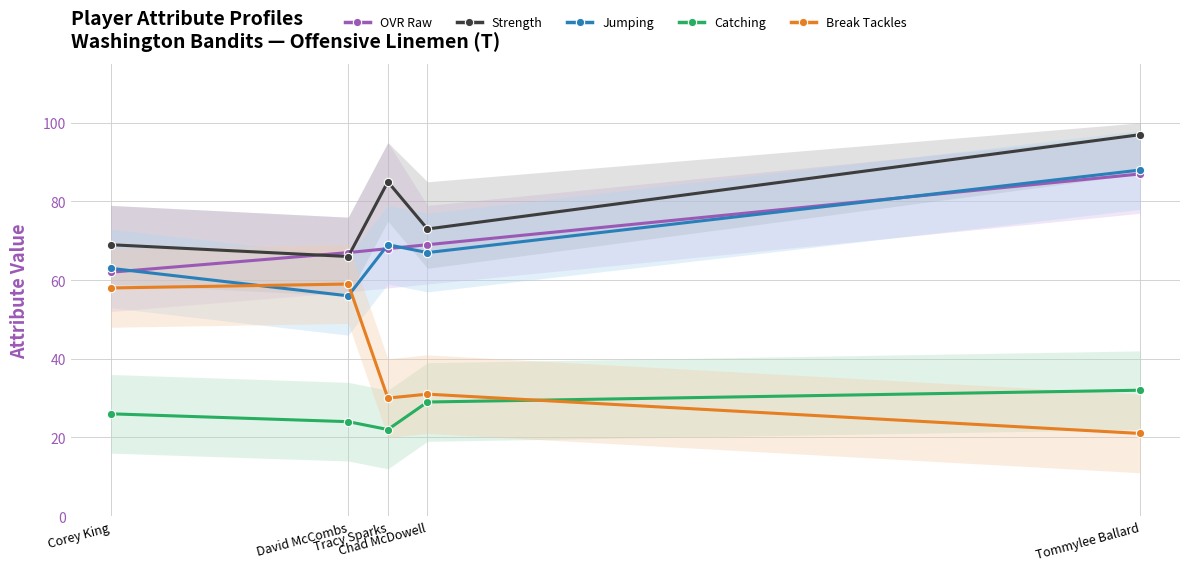

Reading left to right, list all the values displayed in this chart.

OVR Raw: Corey King=62	David McCombs=67	Tracy Sparks=68	Chad McDowell=69	Tommylee Ballard=87
Strength: Corey King=69	David McCombs=66	Tracy Sparks=85	Chad McDowell=73	Tommylee Ballard=97
Jumping: Corey King=63	David McCombs=56	Tracy Sparks=69	Chad McDowell=67	Tommylee Ballard=88
Catching: Corey King=26	David McCombs=24	Tracy Sparks=22	Chad McDowell=29	Tommylee Ballard=32
Break Tackles: Corey King=58	David McCombs=59	Tracy Sparks=30	Chad McDowell=31	Tommylee Ballard=21